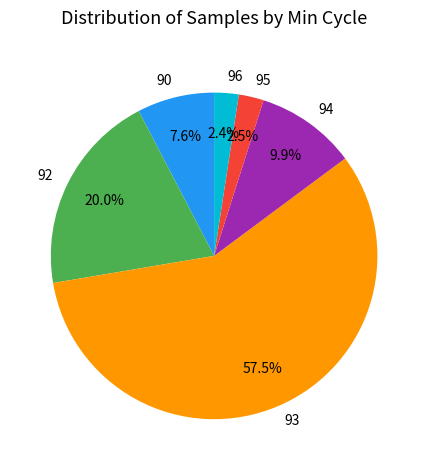

Combined, do 94 and 96 account for over 50%?

No